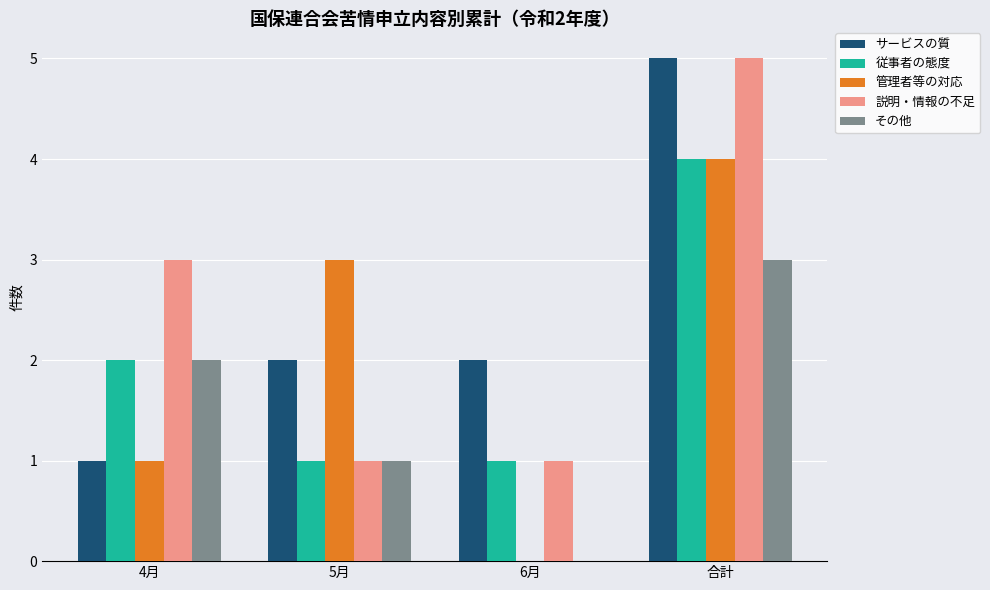

Between 5月 and 6月, which series saw the biggest shift?

管理者等の対応